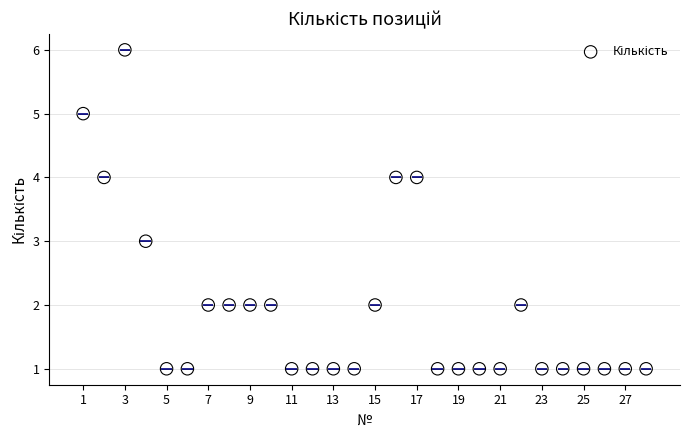

What is the range of Y values (max minus min)?

5